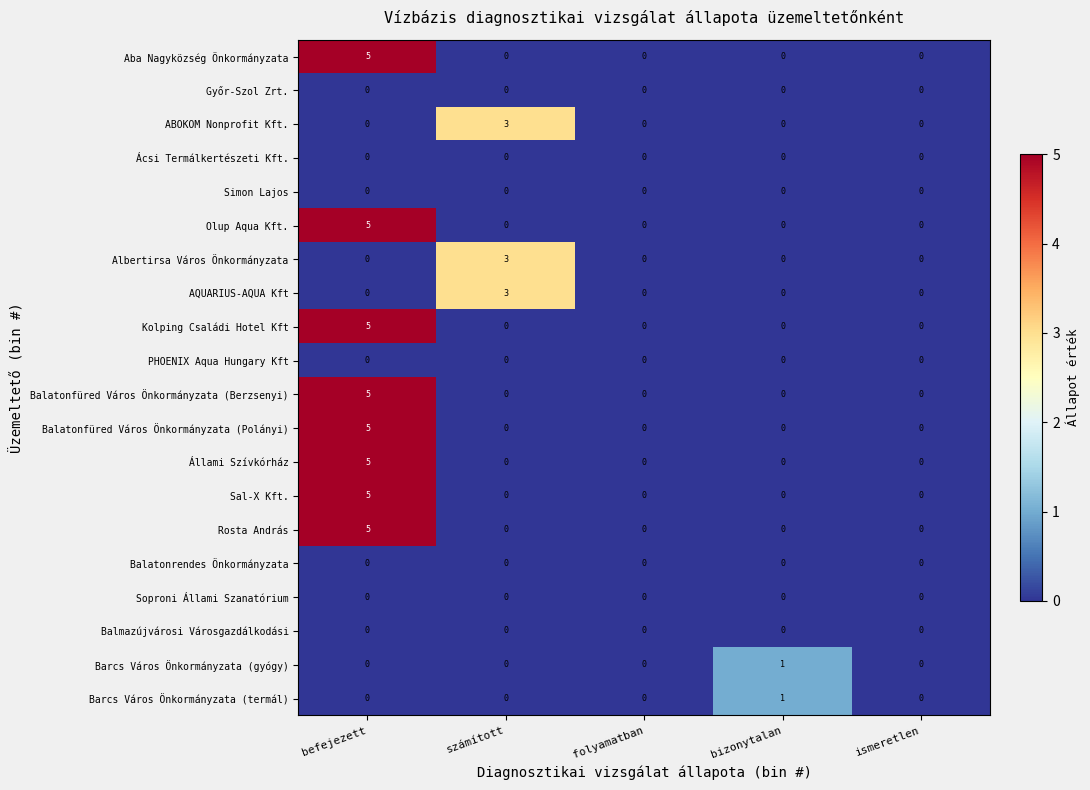

Is the value of Albertirsa Város Önkormányzata at számított greater than the value of Barcs Város Önkormányzata (gyógy) at befejezett?

Yes